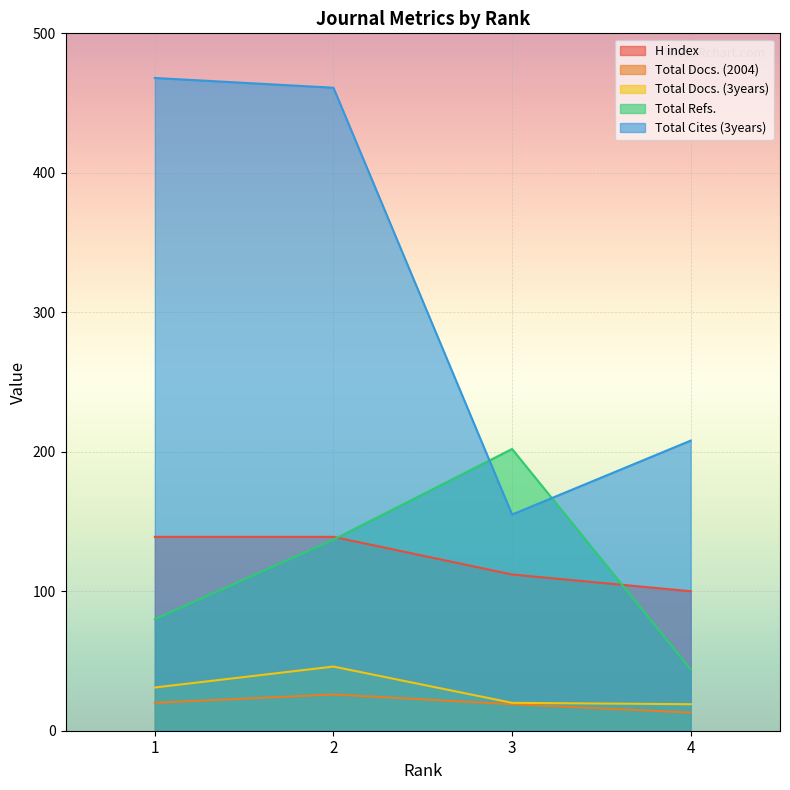

Reading right to left, extract all data points from this chart.

H index: 100	112	139	139
Total Docs. (2004): 13	19	26	20
Total Docs. (3years): 19	20	46	31
Total Refs.: 44	202	137	80
Total Cites (3years): 208	155	461	468